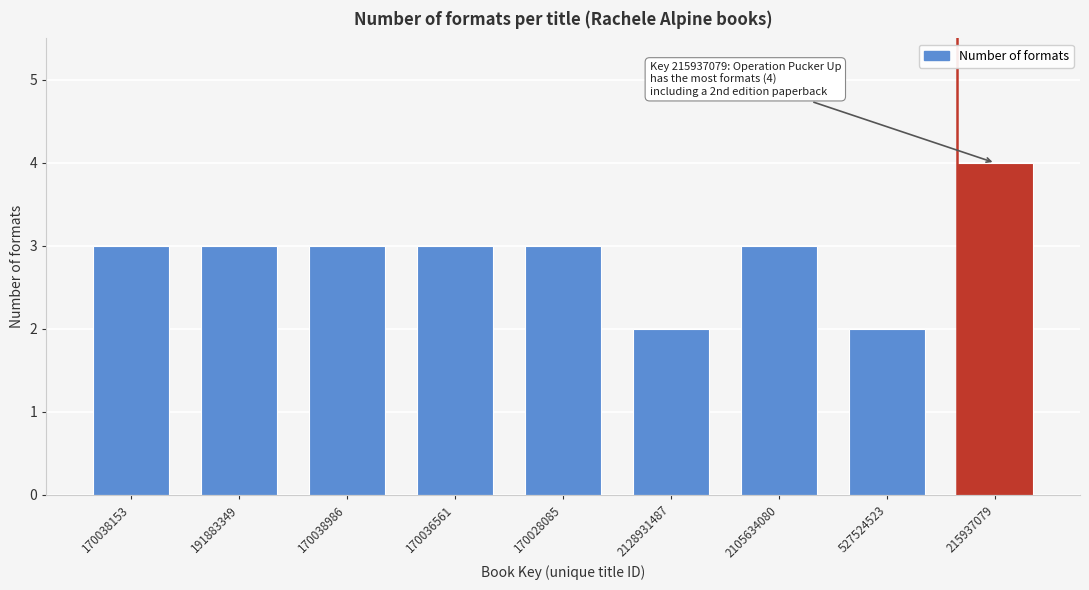

Reading left to right, what are all the values shown in this chart?

170038153=3	191883349=3	170038986=3	170036561=3	170028085=3	2128931487=2	2105634080=3	527524523=2	215937079=4